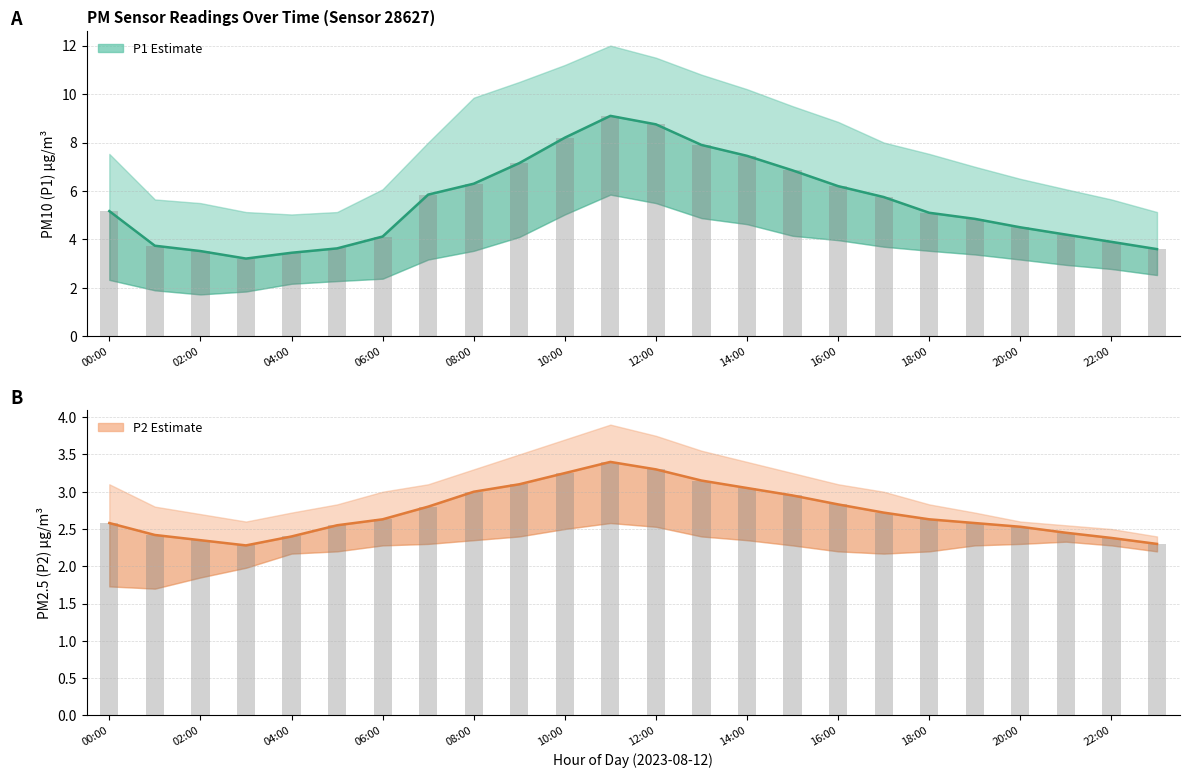

What is the smallest value displayed?

2.3